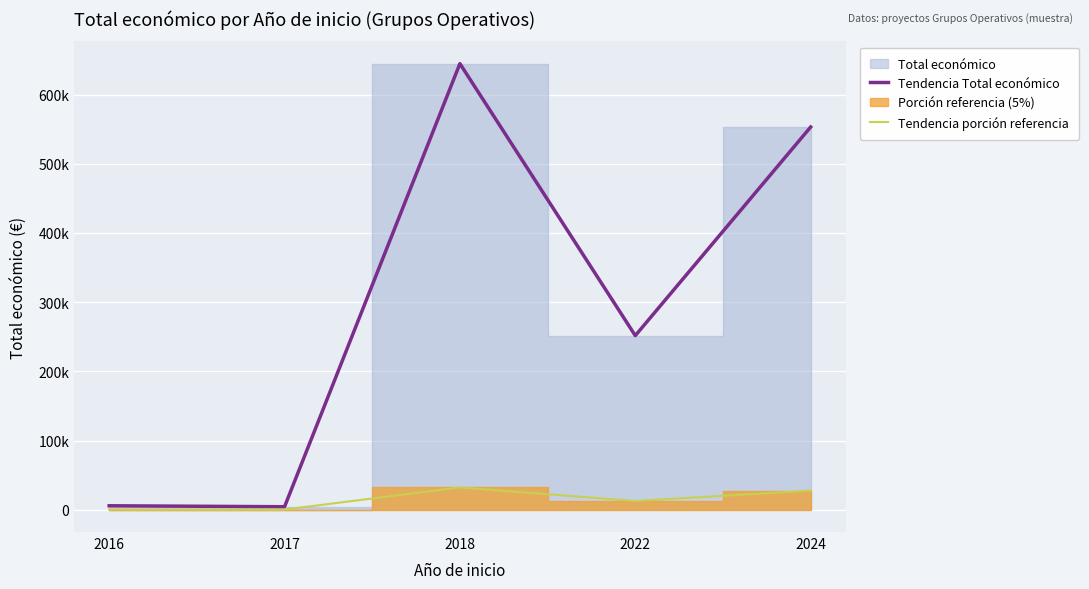

At which category is the sum across all series the highest?

2018